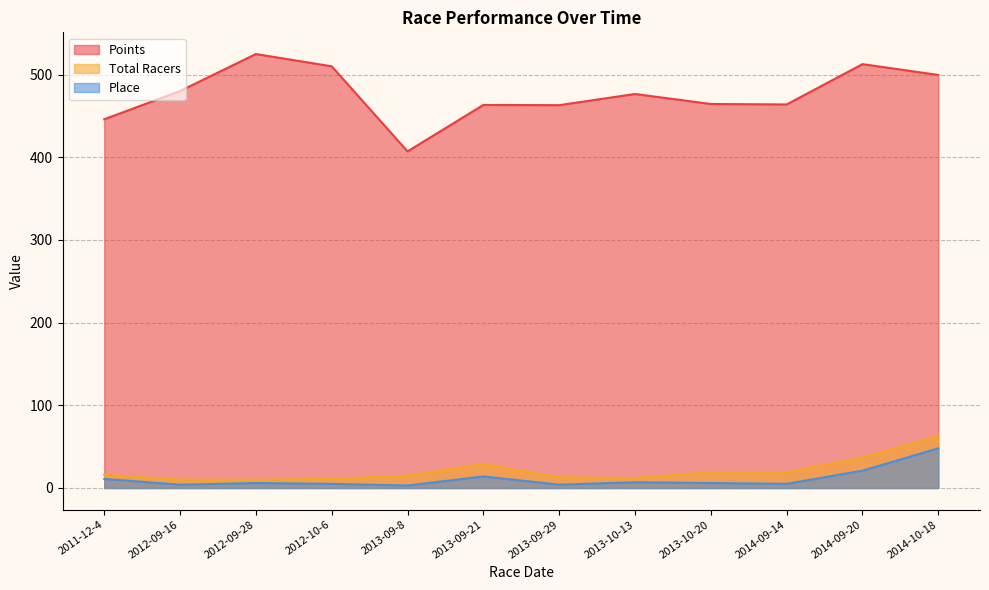

Which series has the largest total across all categories?

Points